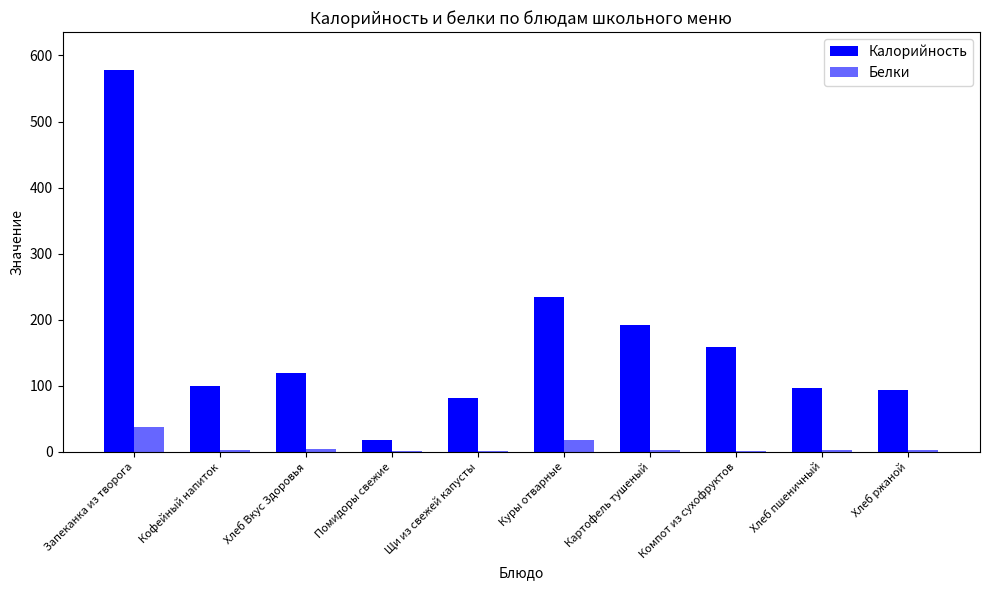

How many values in the Калорийность series exceed 119?

5